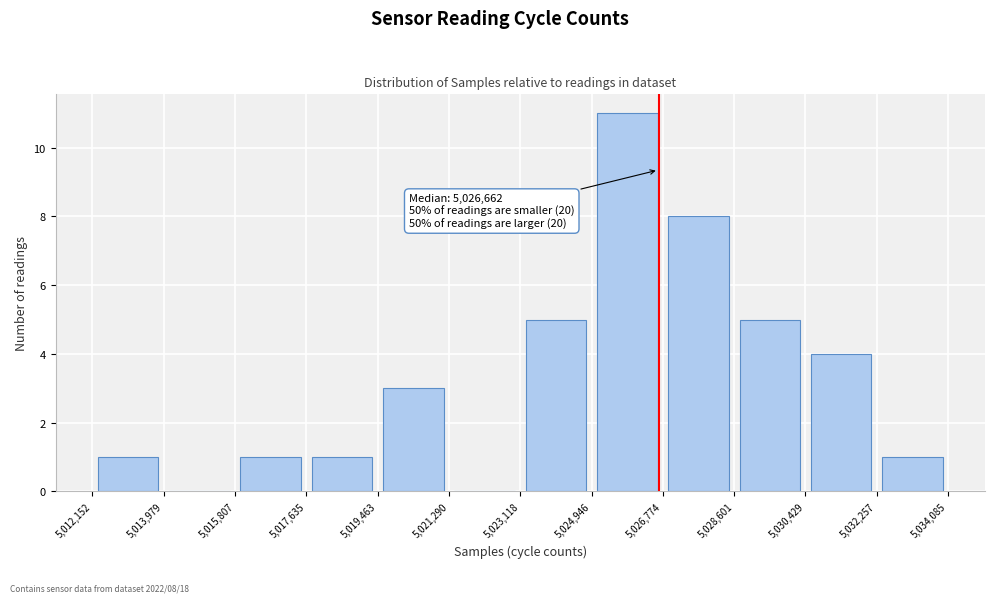

Which range on the x-axis has the tallest bar?

5,024,946 to 5,026,774